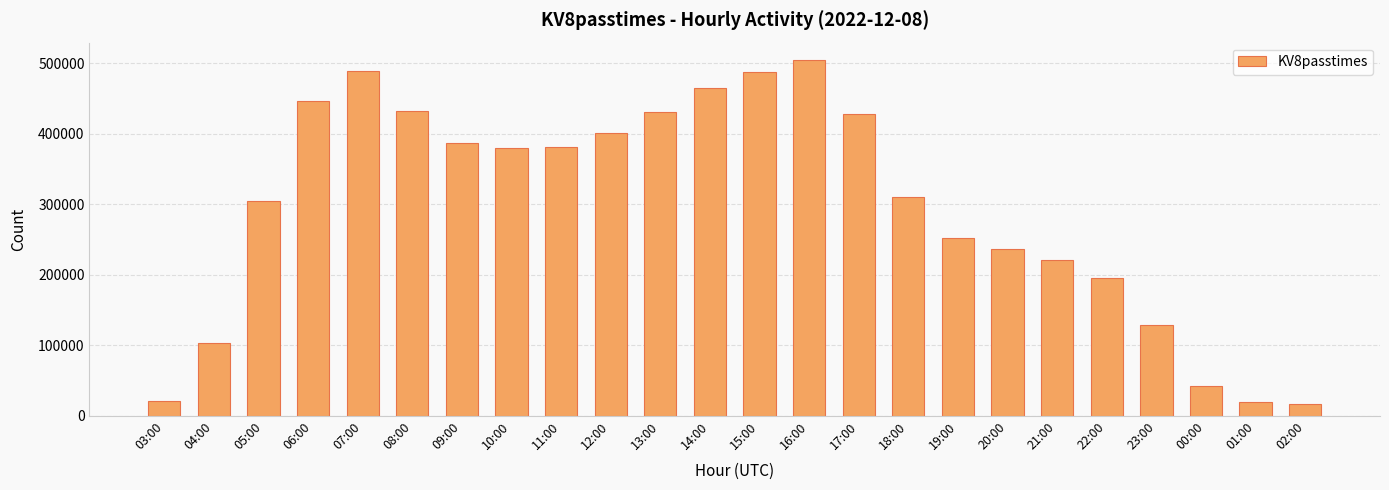

Is it true that the value at 16:00 is 503716?

True